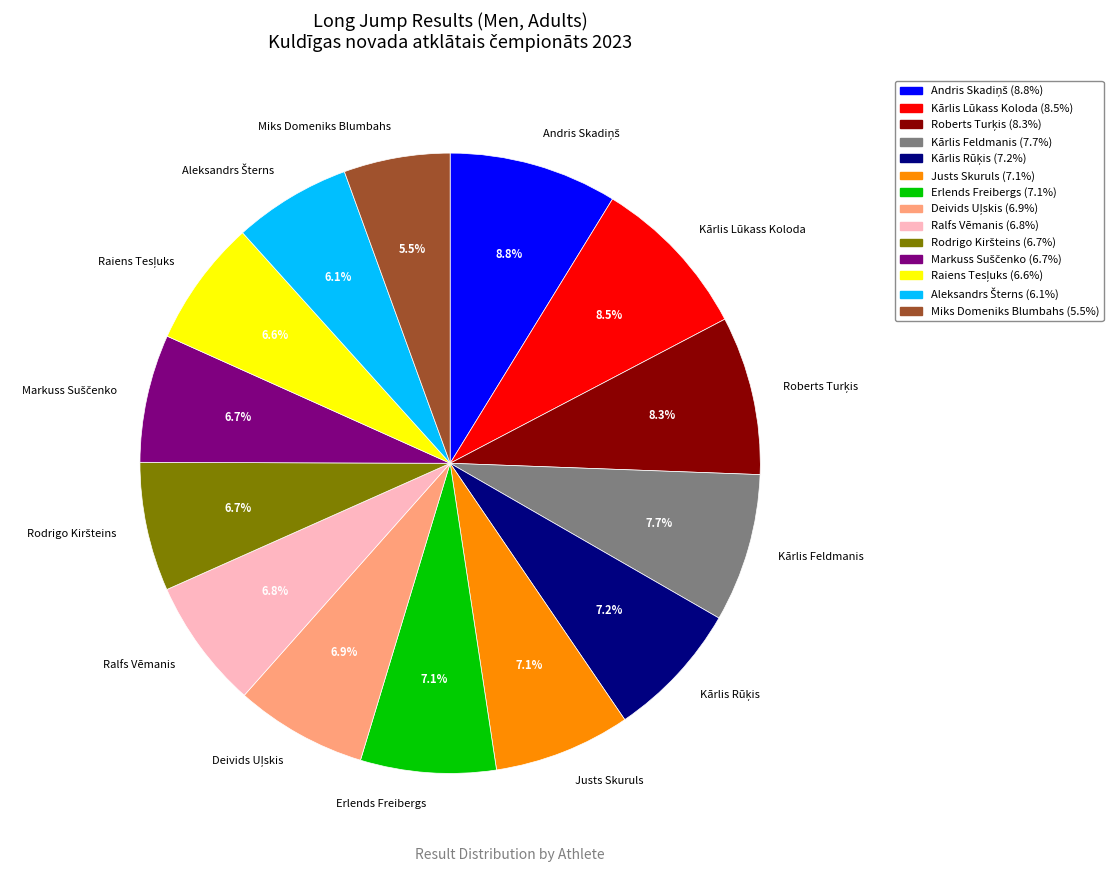

What is the smallest slice in the pie chart?

Miks Domeniks Blumbahs